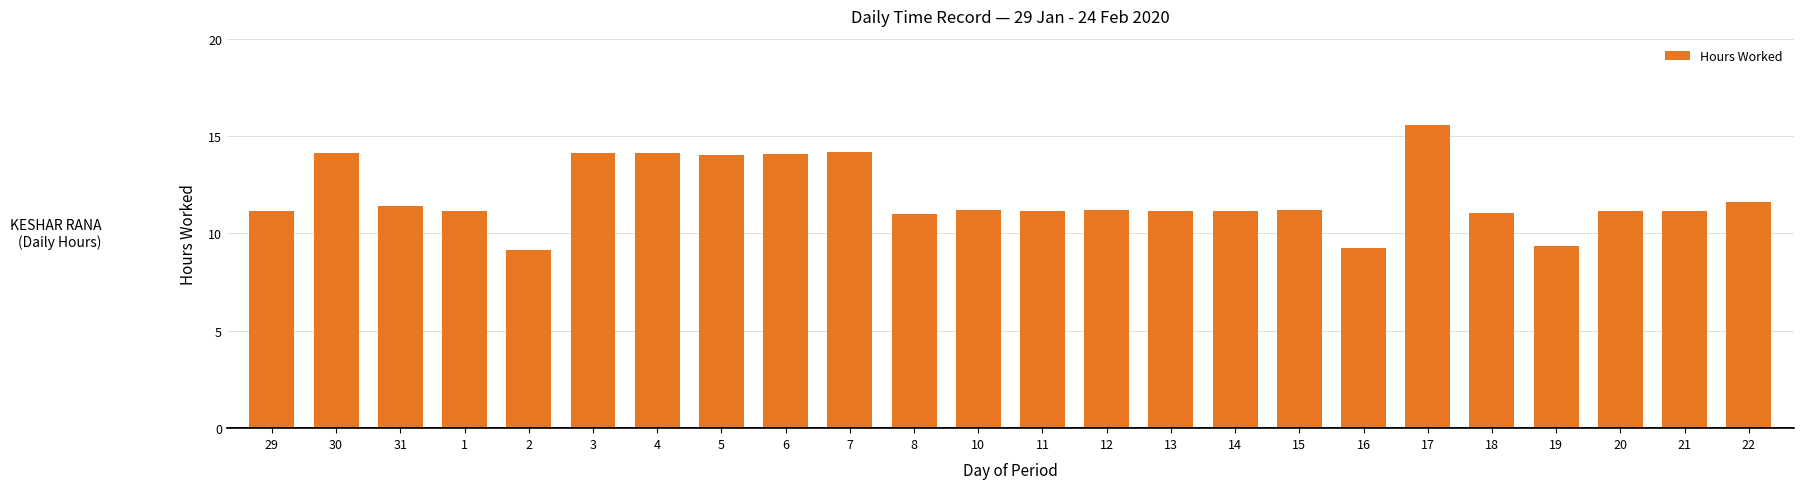

What is the minimum value shown in the chart?

9.1